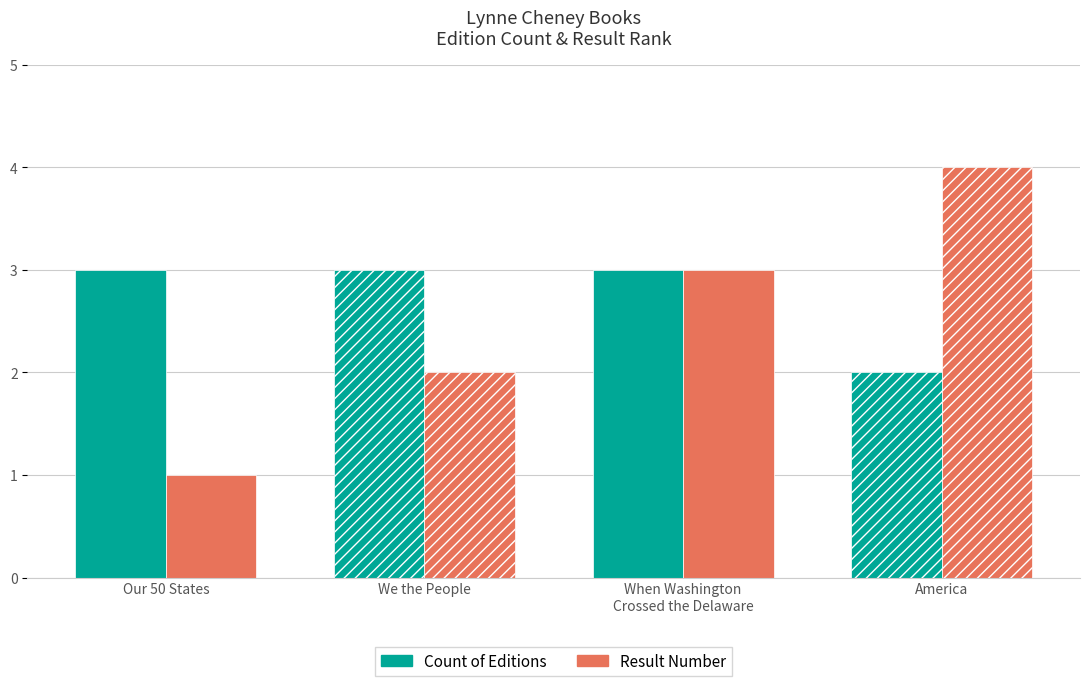

How many bars are there in each group?

2